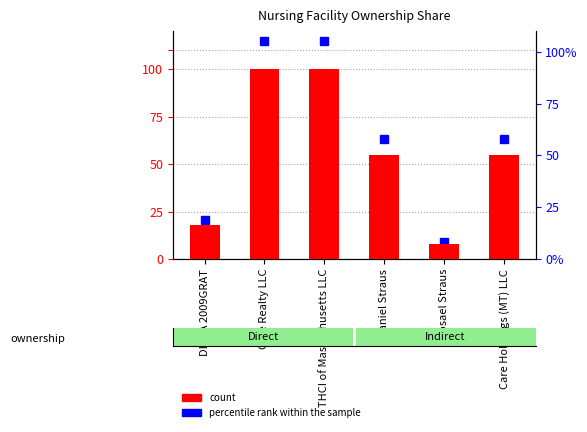

What position from the left is Mosael Straus?

5